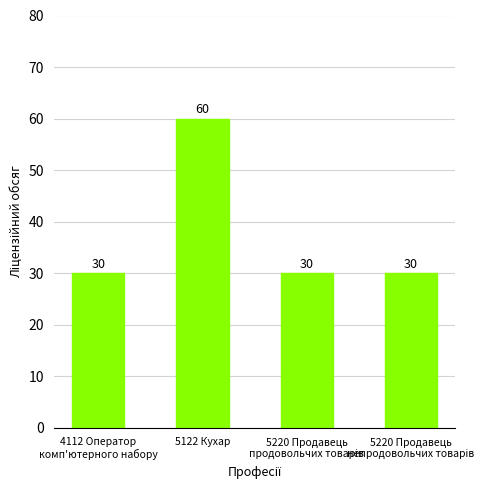

What is the label of the 3rd bar from the right?

5122 Кухар